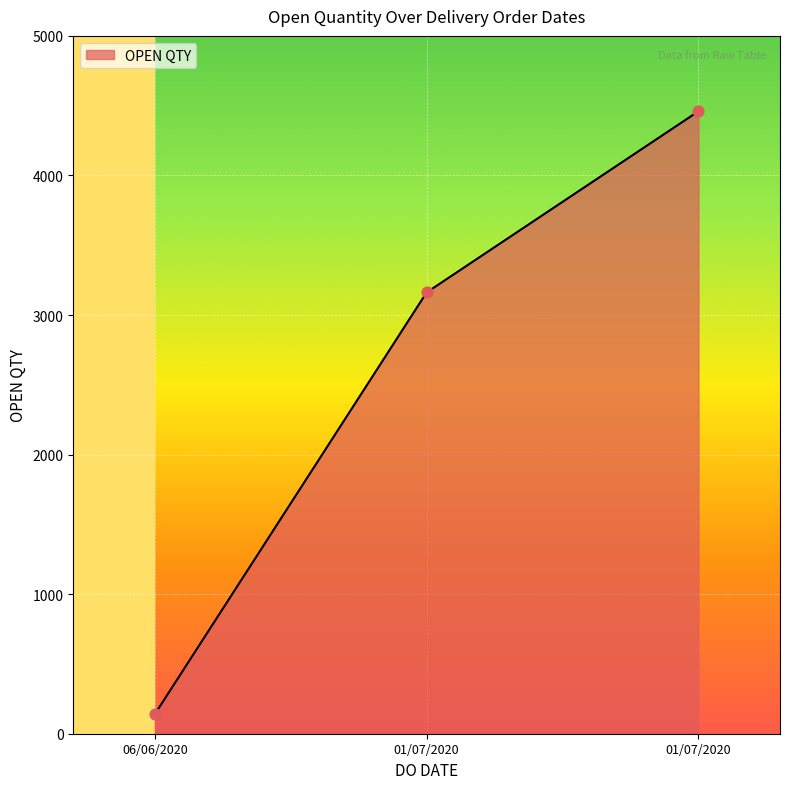

Approximately how many times larger is the value at 01/07/2020 compared to 01/07/2020?

0.7